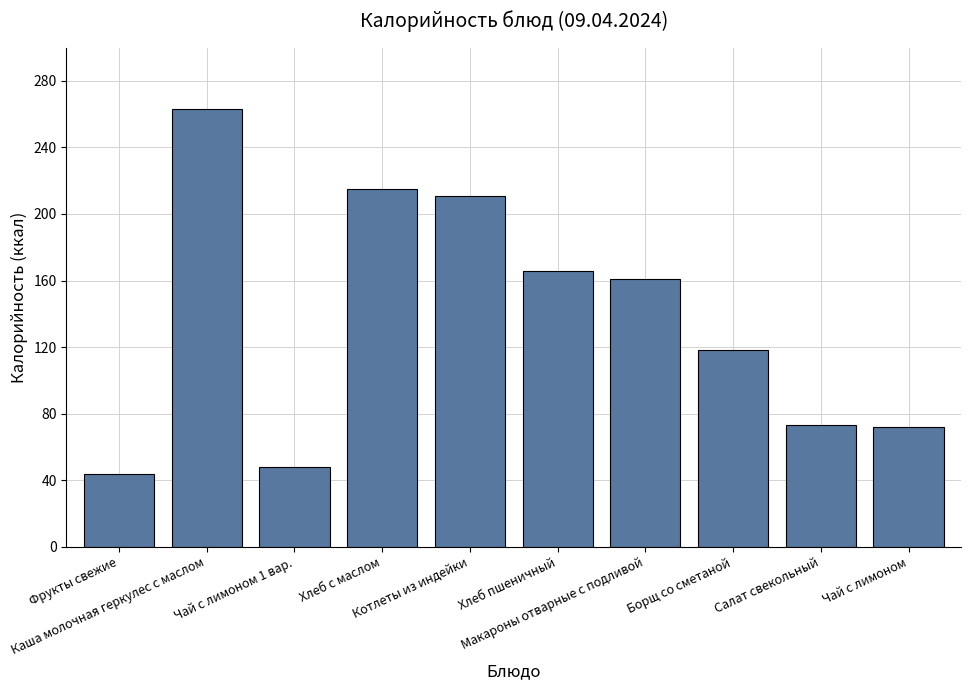

What is the value of the 7th bar from the left?

161